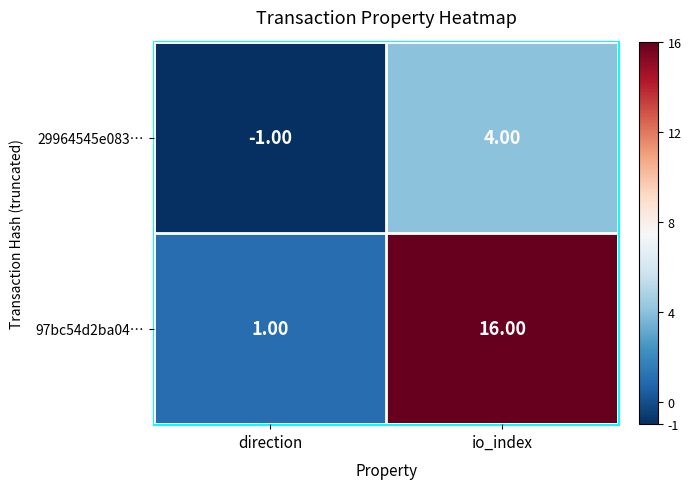

What is the difference between the 29964545e083… values at io_index and direction?

5